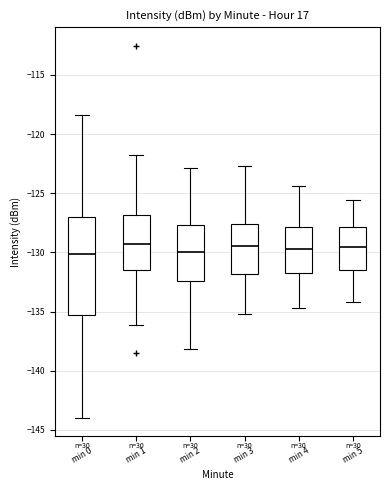

Which box is the tallest, from its lower edge to its upper edge?

min 0